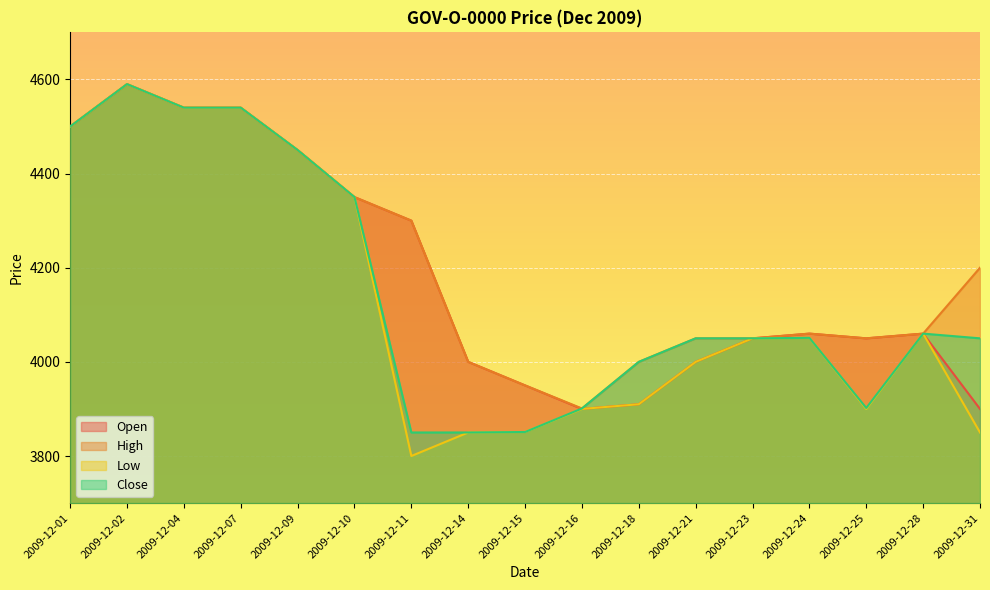

What is the difference between the second highest and second lowest values in the Low series?

690